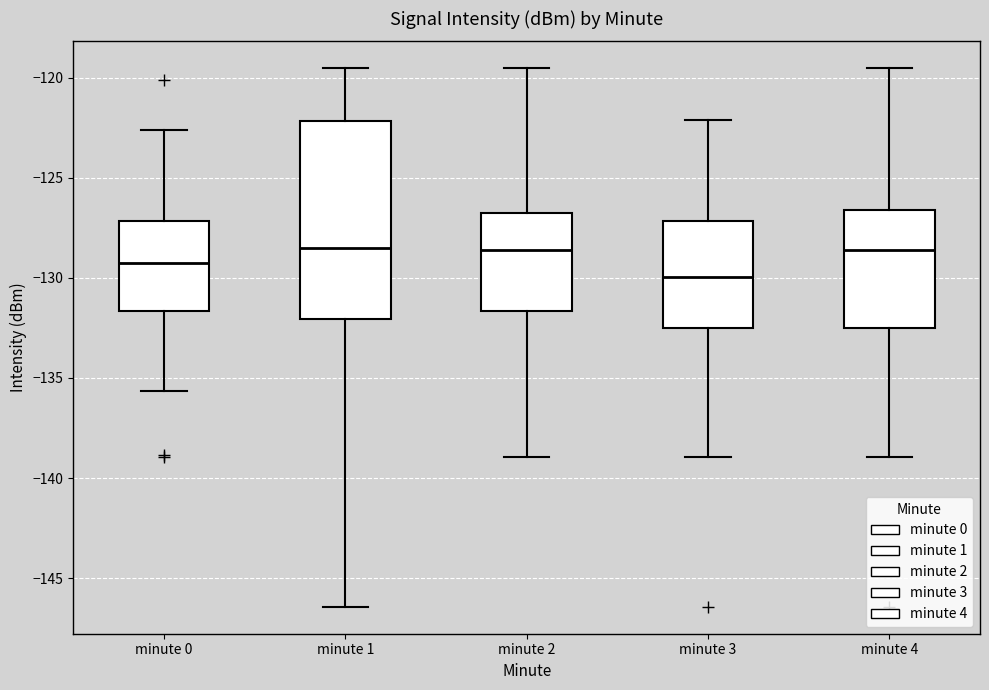

Which box has the lowest median line?

minute 3